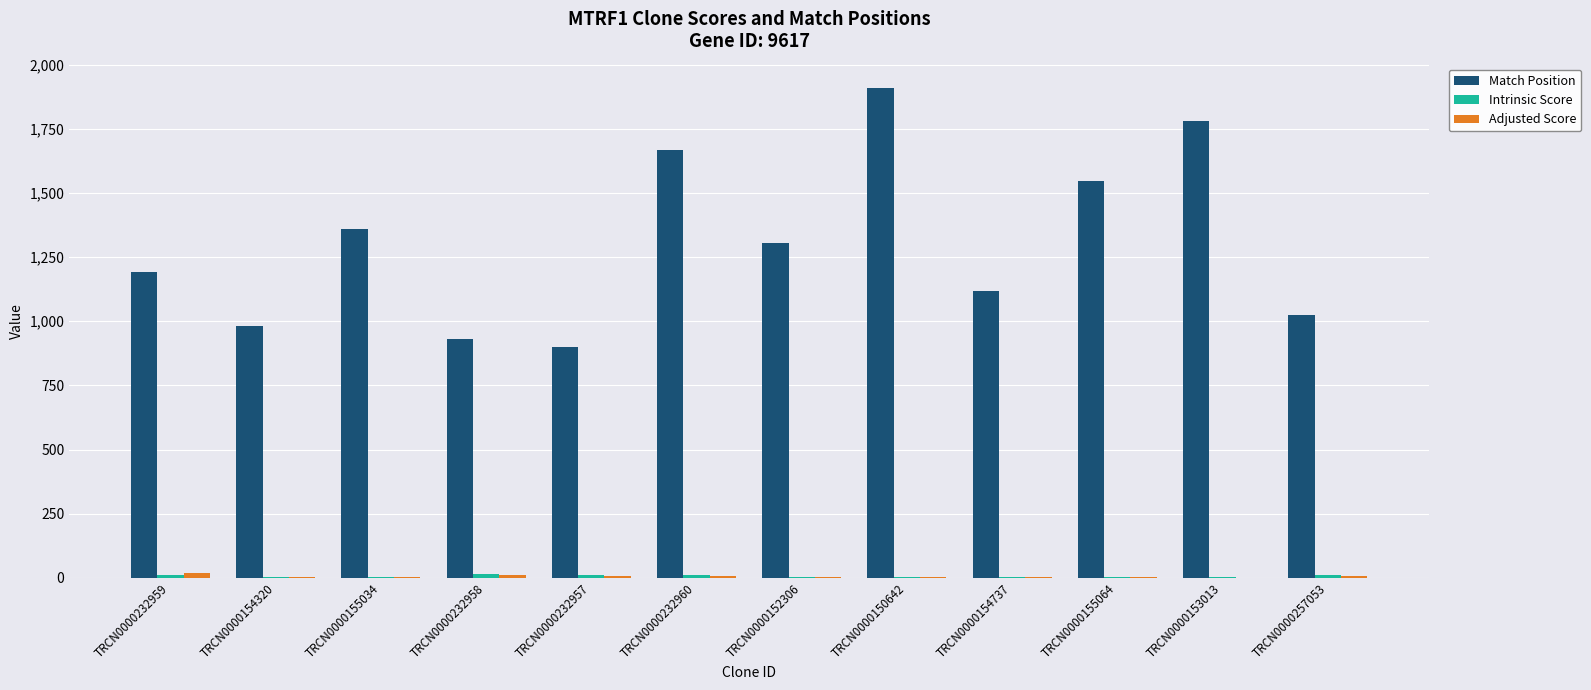

The value of Match Position at TRCN0000153013 is 711.8. True or false?

False